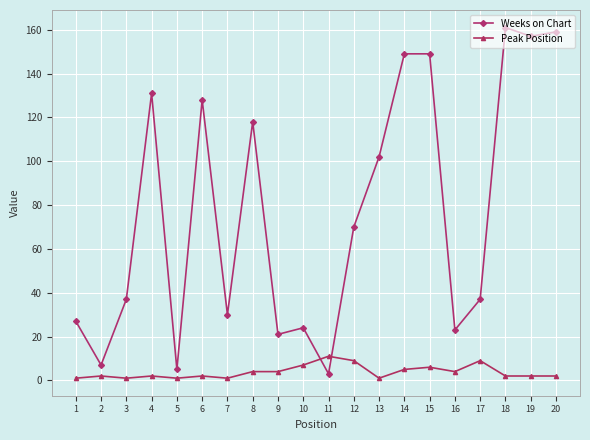

Reading left to right, what are all the values shown in this chart?

Weeks on Chart: 1=27	2=7	3=37	4=131	5=5	6=128	7=30	8=118	9=21	10=24	11=3	12=70	13=102	14=149	15=149	16=23	17=37	18=161	19=157	20=159
Peak Position: 1=1	2=2	3=1	4=2	5=1	6=2	7=1	8=4	9=4	10=7	11=11	12=9	13=1	14=5	15=6	16=4	17=9	18=2	19=2	20=2